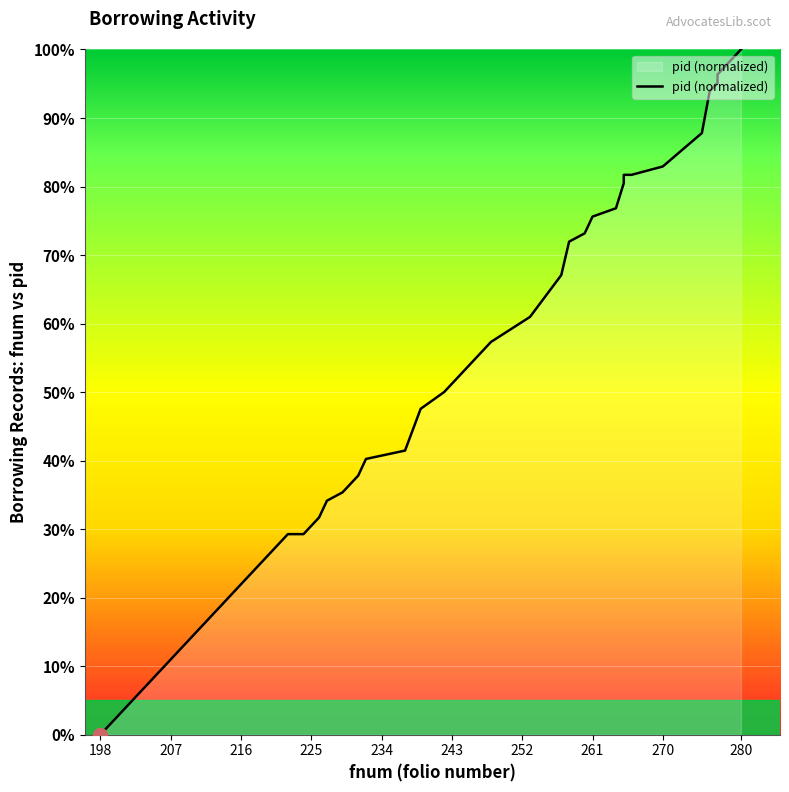

Is it true that the value at 14 is 60.2?

False